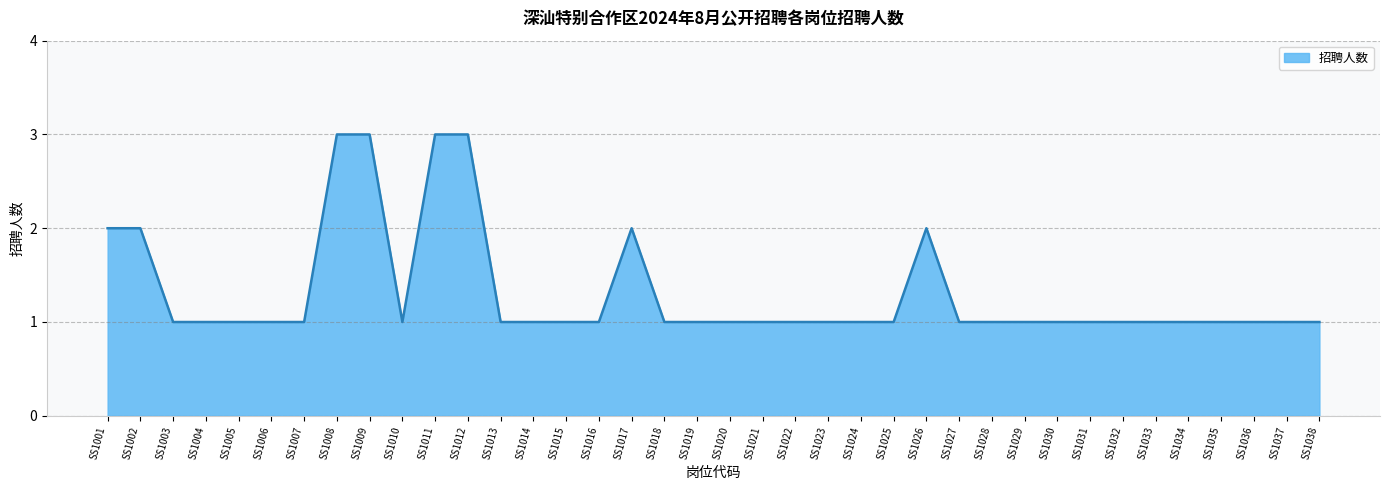

The value at SS1004 is 2. True or false?

False